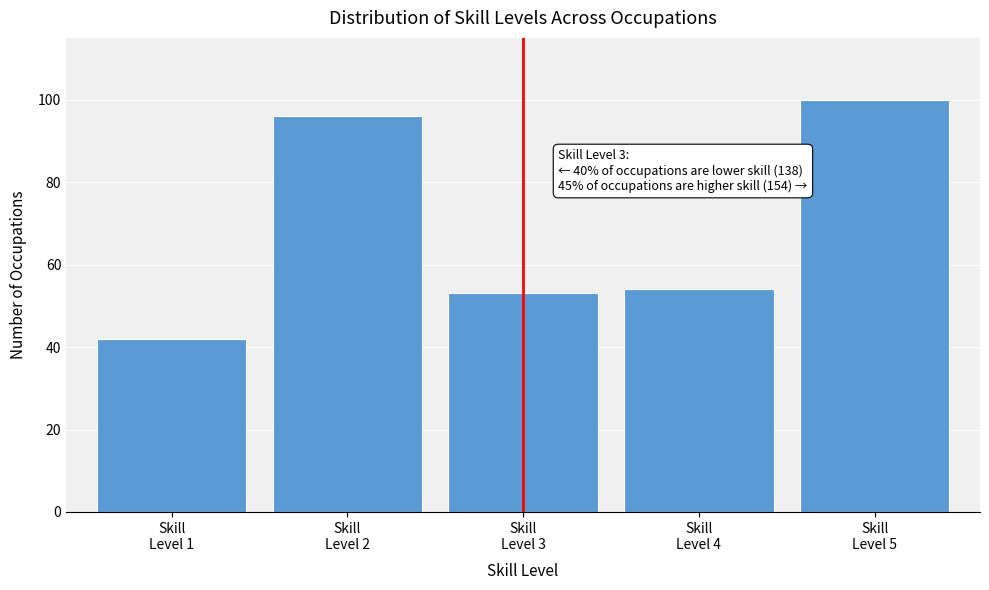

Reading left to right, what are all the values shown in this chart?

42	96	53	54	100